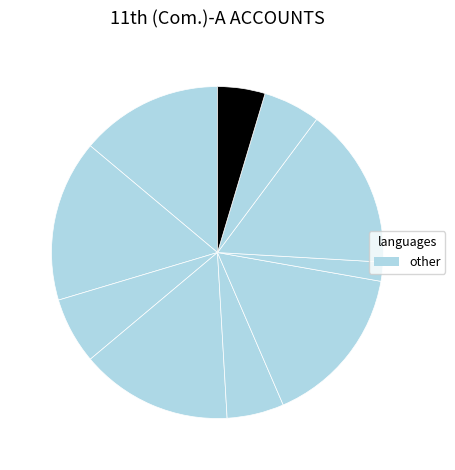

How many segments does this pie chart have?

10